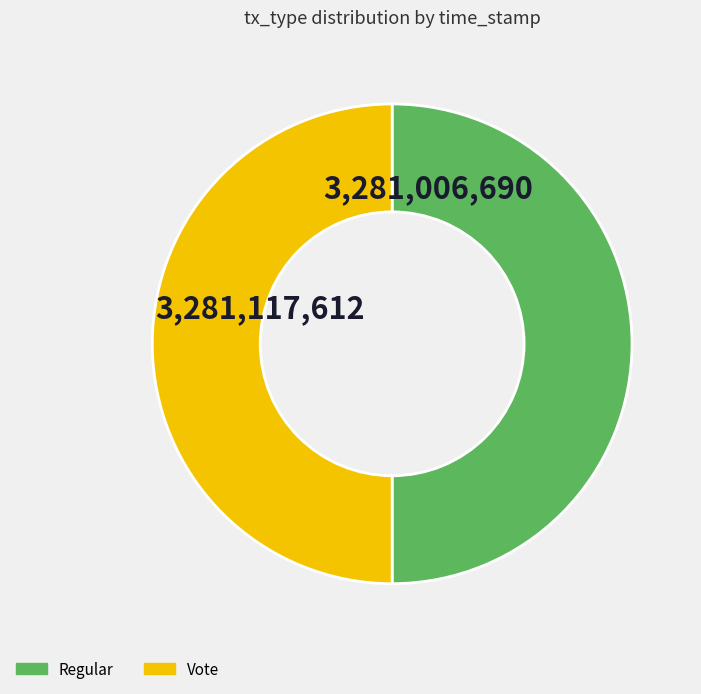

How many segments does this pie chart have?

2